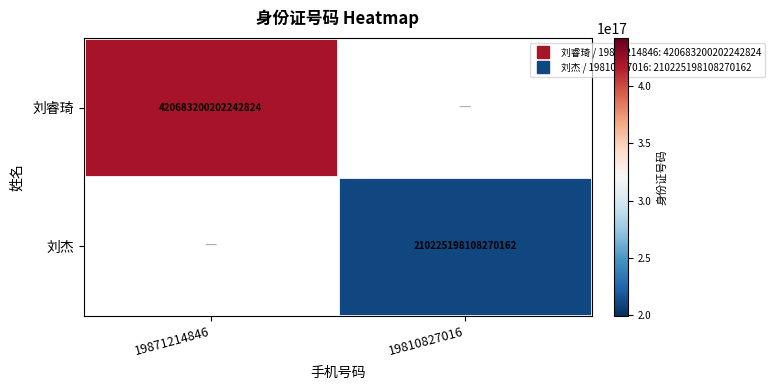

How many positive values does the 刘睿琦 series have?

1